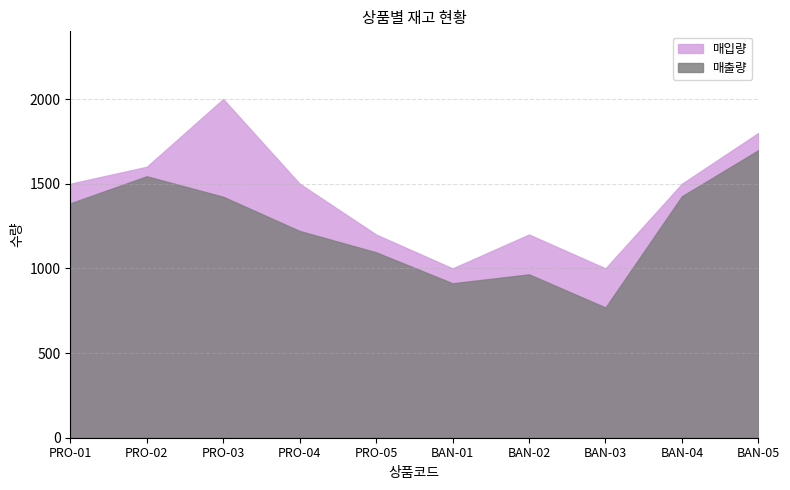

Does the chart have visible grid lines?

Yes